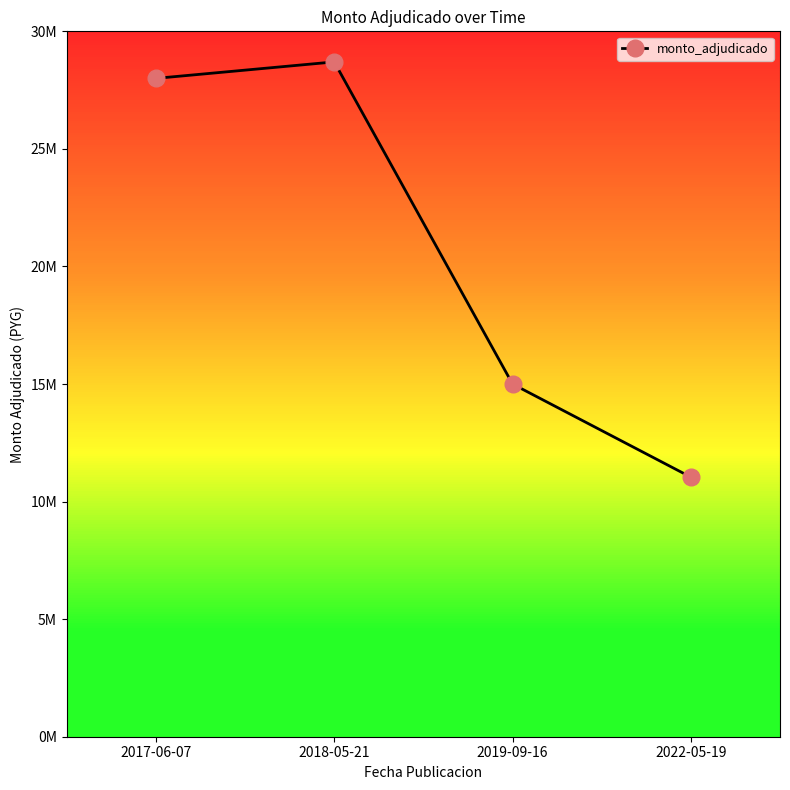

List the labels in order of value, smallest first.

2022-05-19, 2019-09-16, 2017-06-07, 2018-05-21